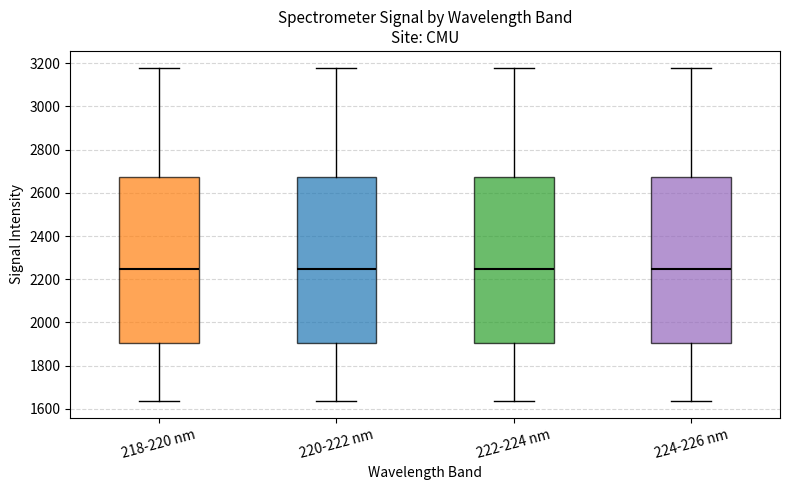

Reading left to right, read every box against the y-axis: the position of its median line, the range the box covers, and the ends of its whiskers. The values are not printed on the chart, so give them approximately, as read against the axis.

218-220 nm: median 2240, box 1900 to 2680, whiskers 1640 to 3180
220-222 nm: median 2240, box 1900 to 2680, whiskers 1640 to 3180
222-224 nm: median 2240, box 1900 to 2680, whiskers 1640 to 3180
224-226 nm: median 2240, box 1900 to 2680, whiskers 1640 to 3180